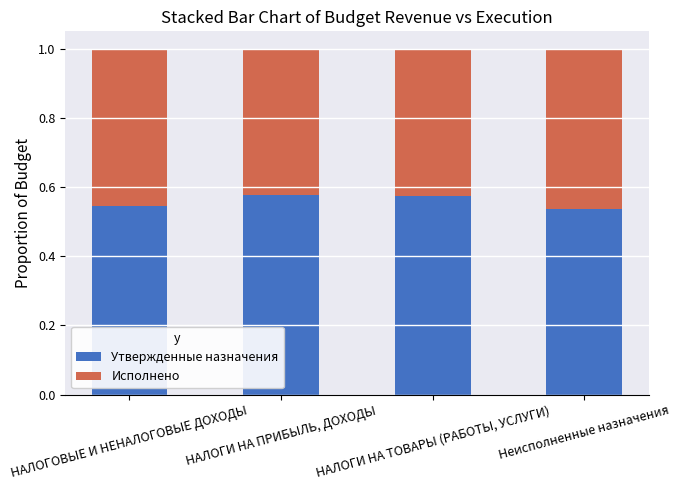

How many bars are there in total?

4